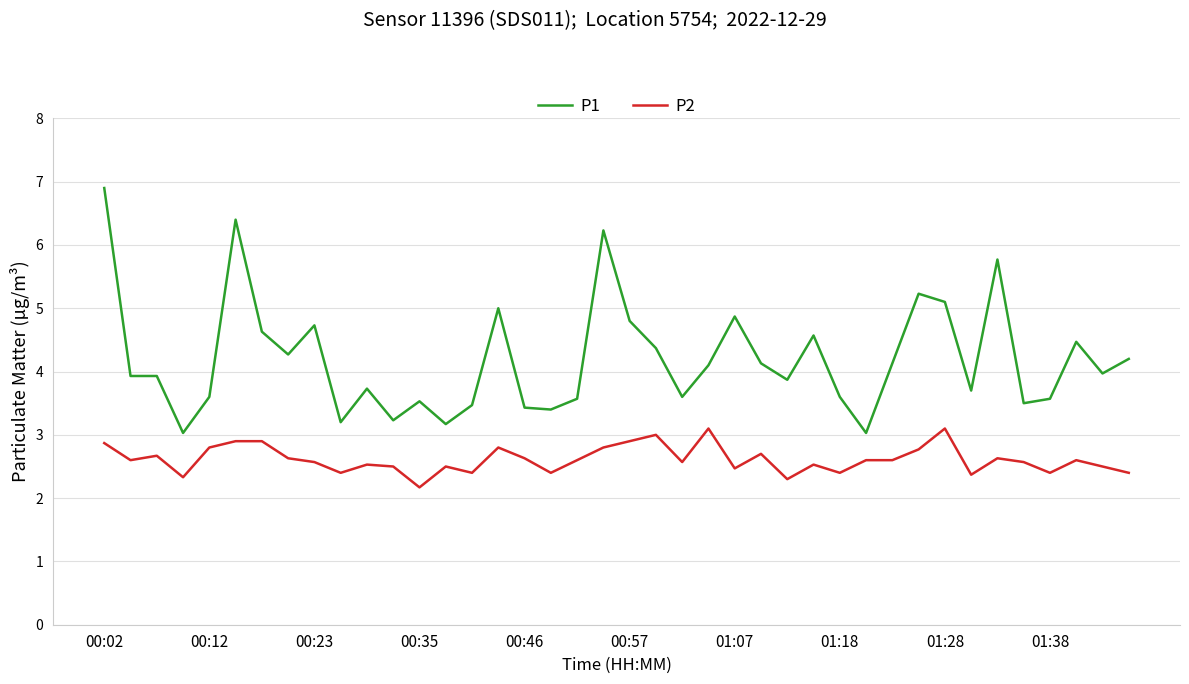

Rank the series by their maximum value, from lowest to highest.

P2, P1